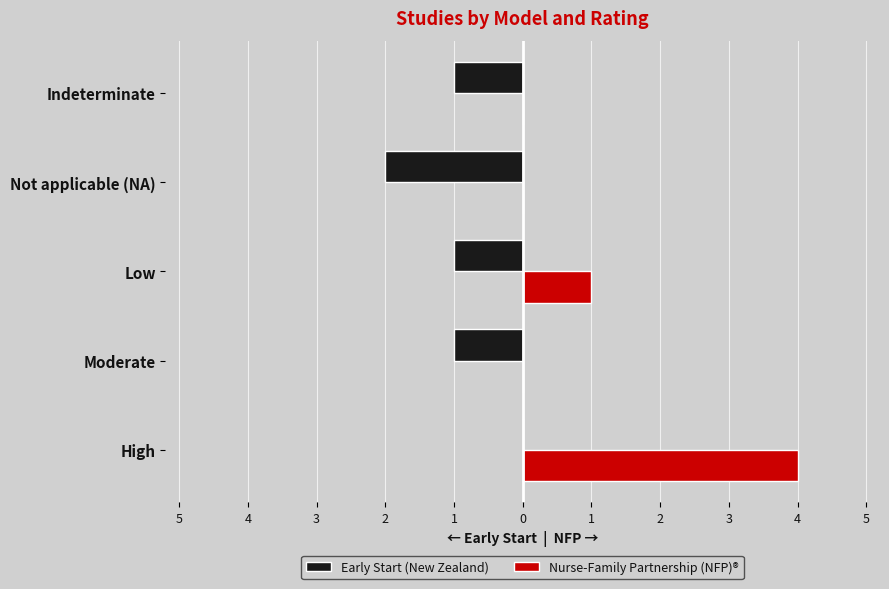

What are all the series names shown in the legend?

Early Start (New Zealand), Nurse-Family Partnership (NFP)®